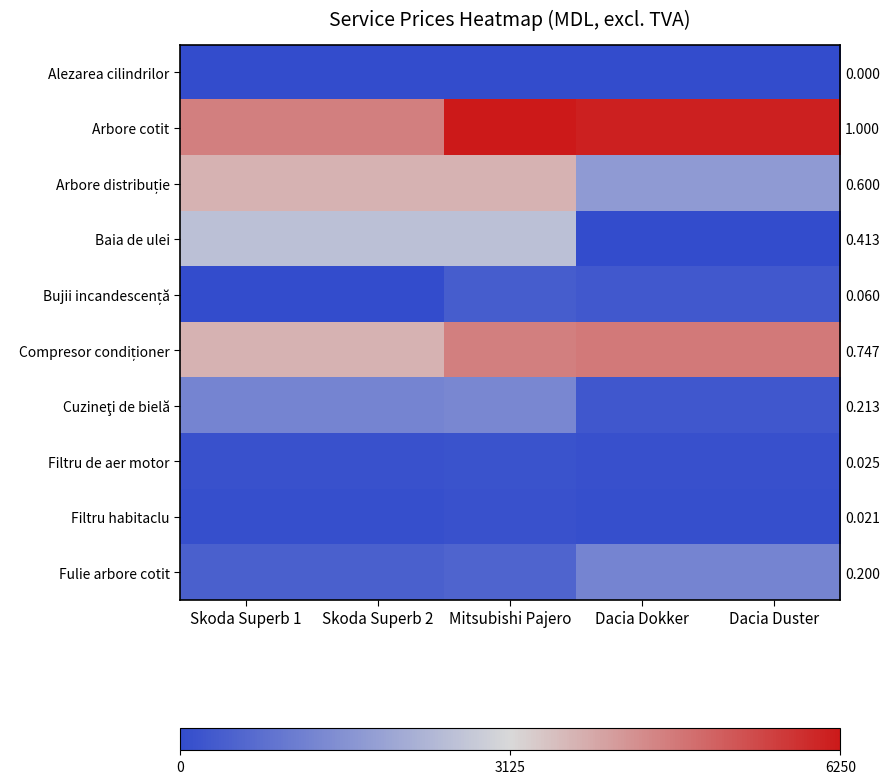

Which has a higher value, Mitsubishi Pajero or Skoda Superb 1?

Mitsubishi Pajero